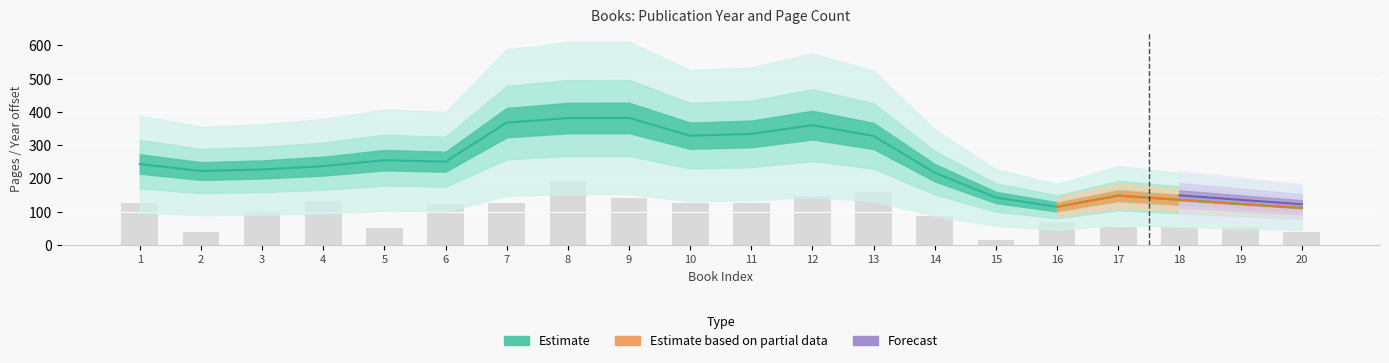

Where does the data first go above 123?

1